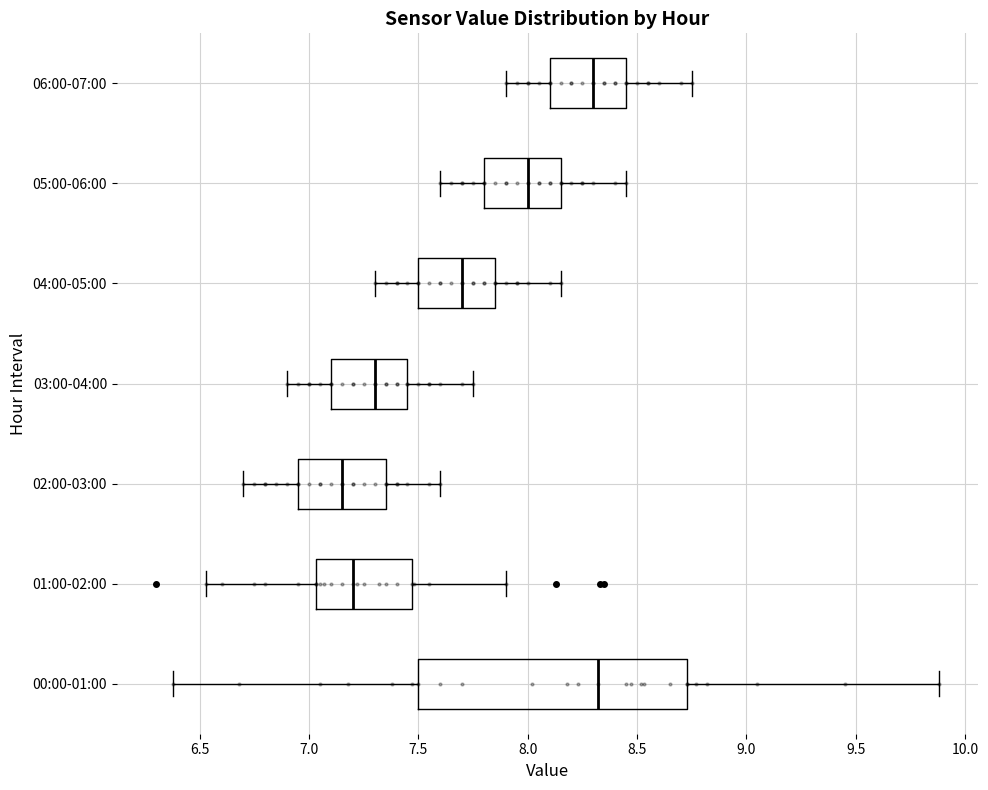

Where is the left edge of the box for 00:00-01:00 on the x-axis? The values are not printed on the chart, so give them approximately, as read against the axis.

7.50